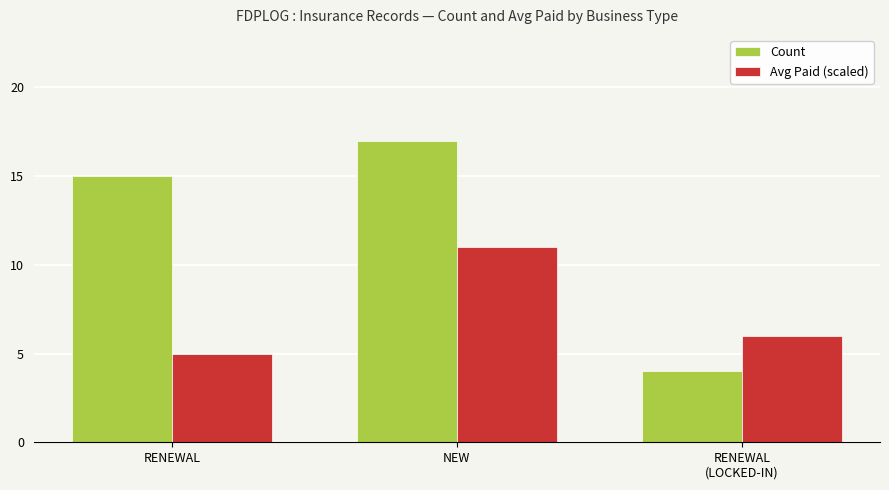

Rank the series at RENEWAL
(LOCKED-IN) from highest to lowest value.

Avg Paid (scaled), Count